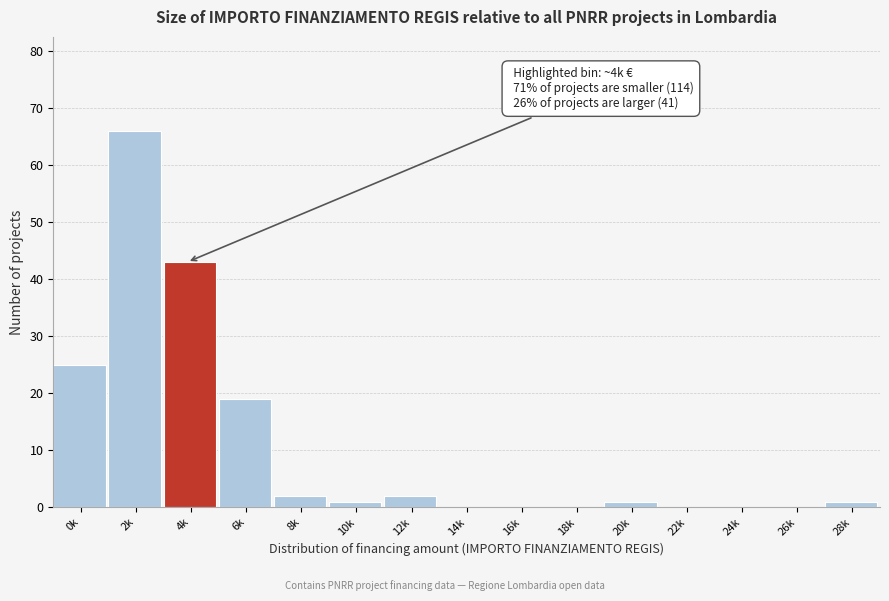

Reading left to right, transcribe all the data shown in this chart.

0k=25	2k=66	4k=43	6k=19	8k=2	10k=1	12k=2	14k=0	16k=0	18k=0	20k=1	22k=0	24k=0	26k=0	28k=1